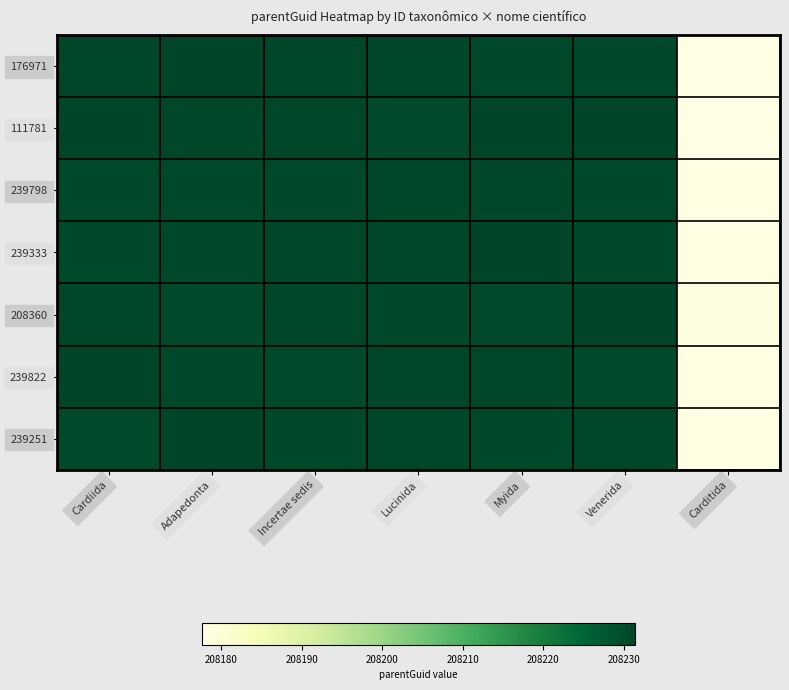

At Myida, list the series in order from largest to smallest.

111781, 239333, 239822, 239798, 239251, 176971, 208360